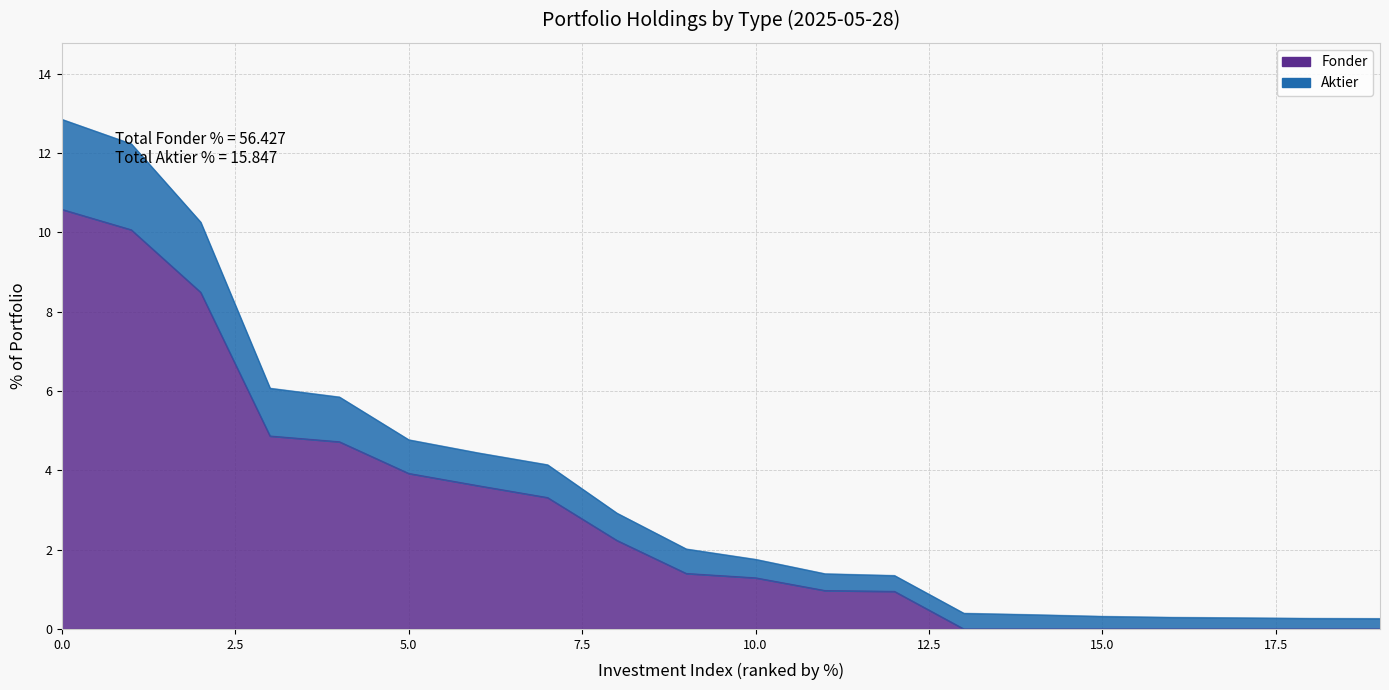

The value at 2.5 is 3.1. True or false?

False